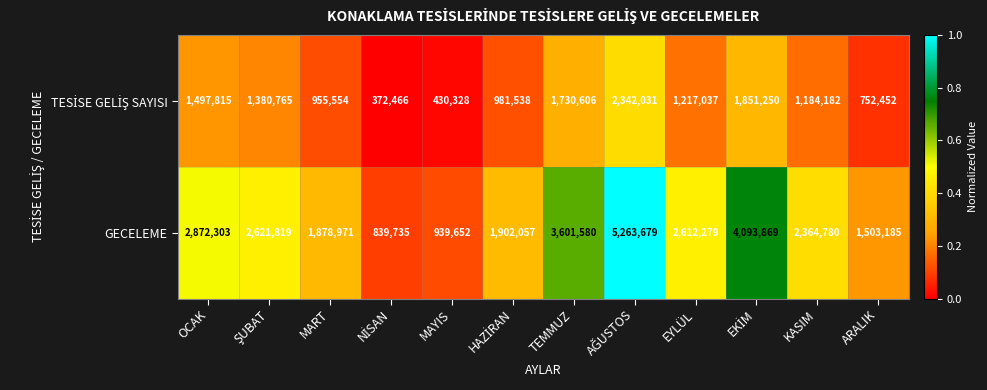

At which label does GECELEME first exceed 2612279?

OCAK